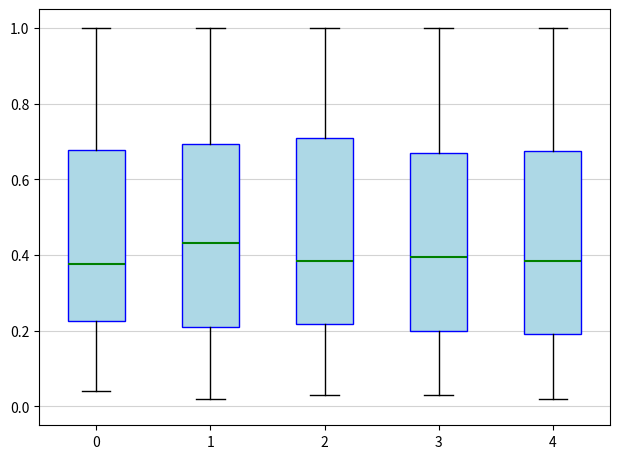

Where is the upper edge of the box at x = 3 on the y-axis? The values are not printed on the chart, so give them approximately, as read against the axis.

0.66